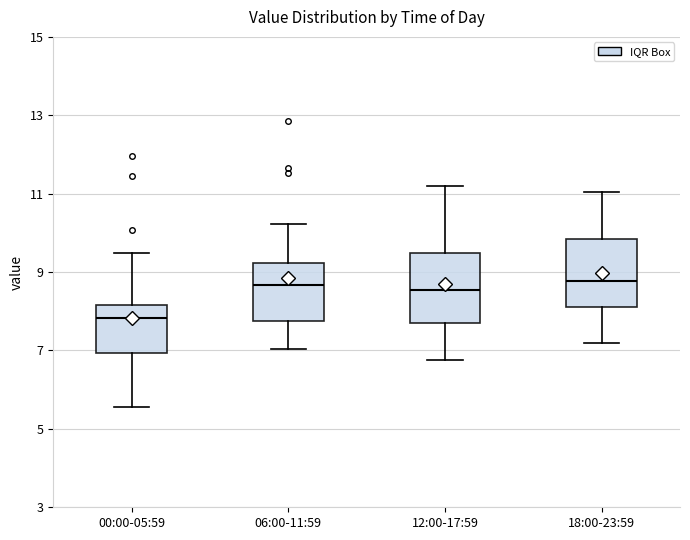

Reading left to right, read every box against the y-axis: the position of its median line, the range the box covers, and the ends of its whiskers. The values are not printed on the chart, so give them approximately, as read against the axis.

00:00-05:59: median 7.8, box 7.0 to 8.2, whiskers 5.6 to 9.4
06:00-11:59: median 8.6, box 7.8 to 9.2, whiskers 7.0 to 10.2
12:00-17:59: median 8.6, box 7.6 to 9.4, whiskers 6.8 to 11.2
18:00-23:59: median 8.8, box 8.2 to 9.8, whiskers 7.2 to 11.0